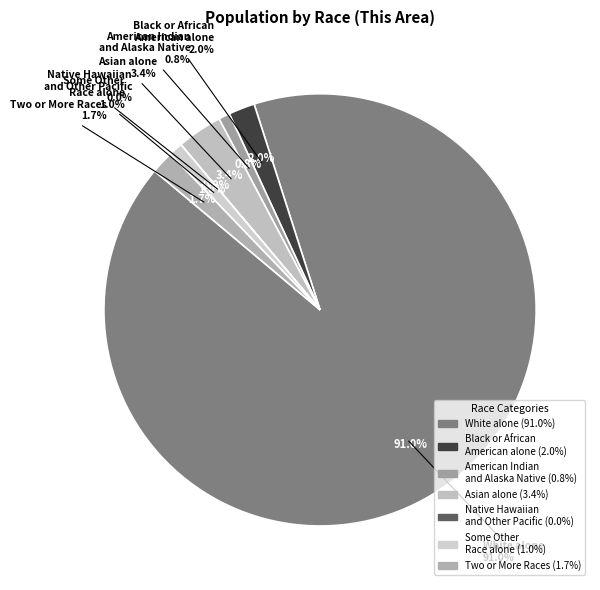

Which slice is the smallest?

Native Hawaiian and Other Pacific